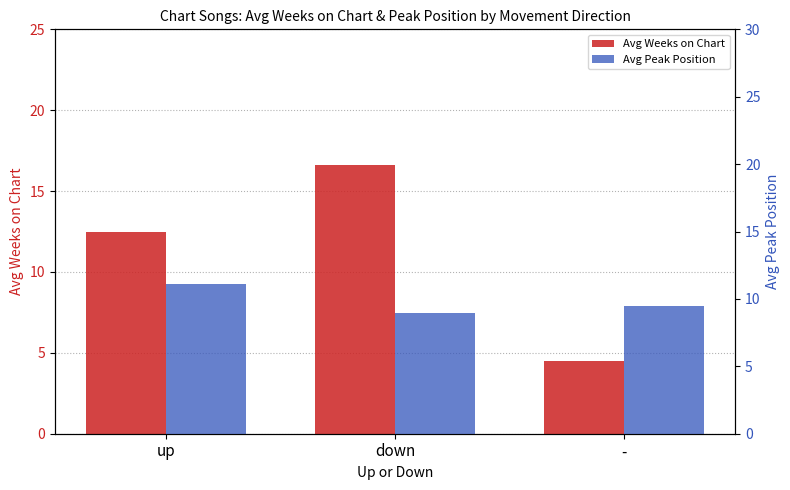

What value does the Avg Weeks on Chart series have at -?

4.5